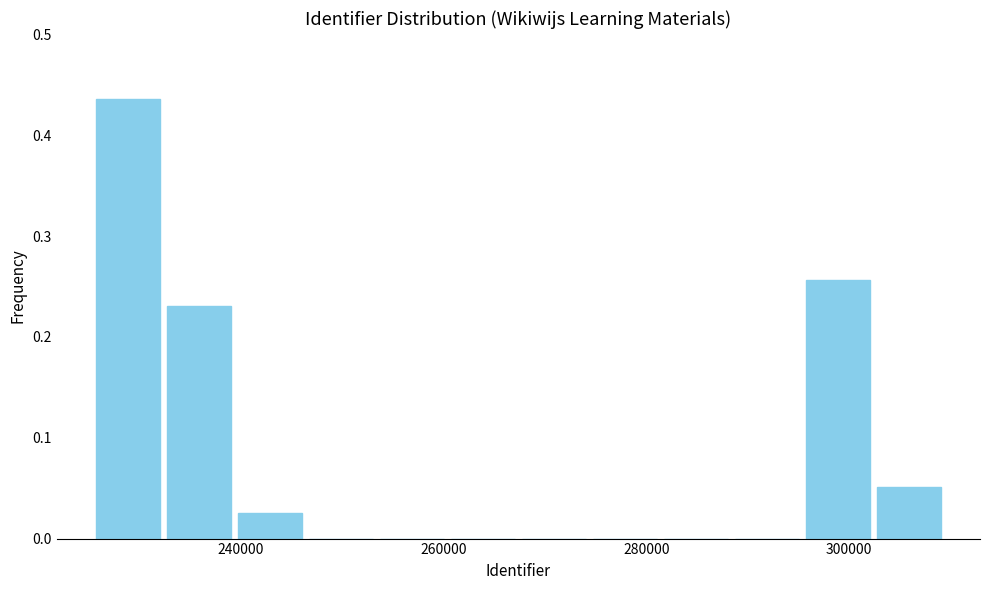

Around what value on the x-axis is the tallest bar? Give the approximate position of its centre, as read against the axis.

228000